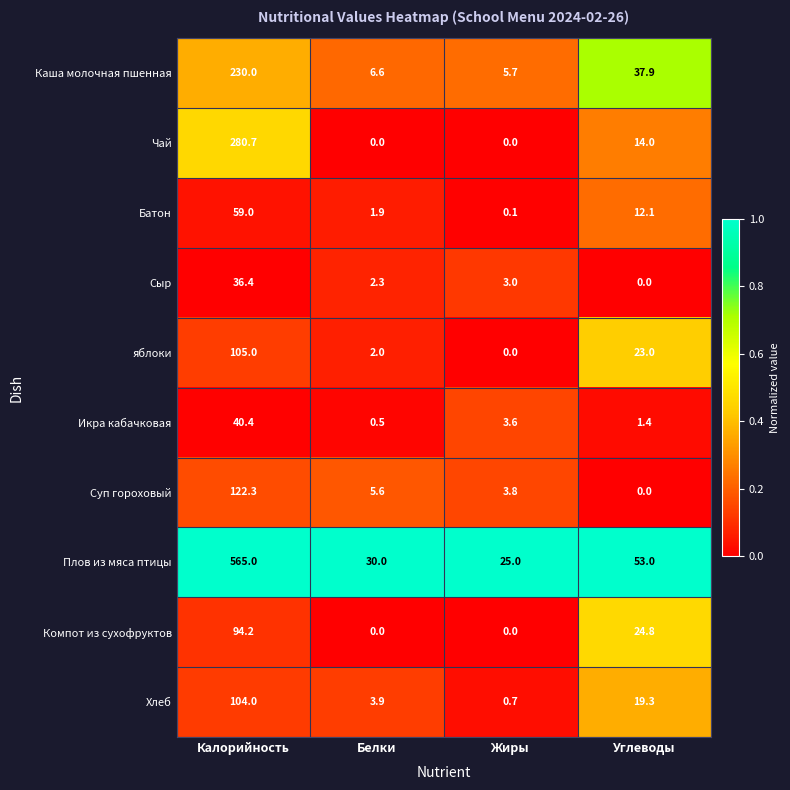

At which category does the chart reach its peak across all series?

Калорийность